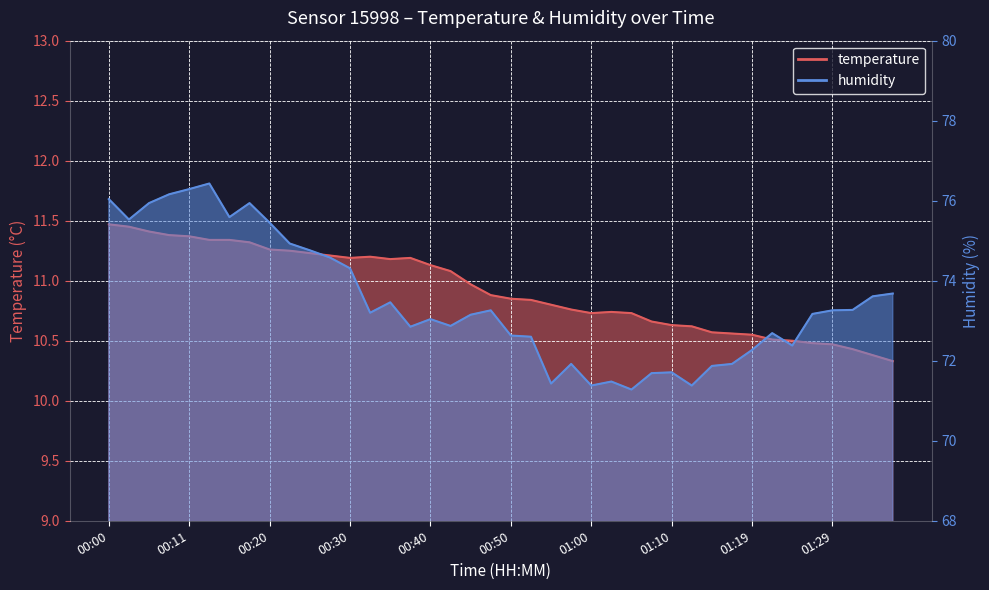

Where is temperature nearest to the value 10?

01:37